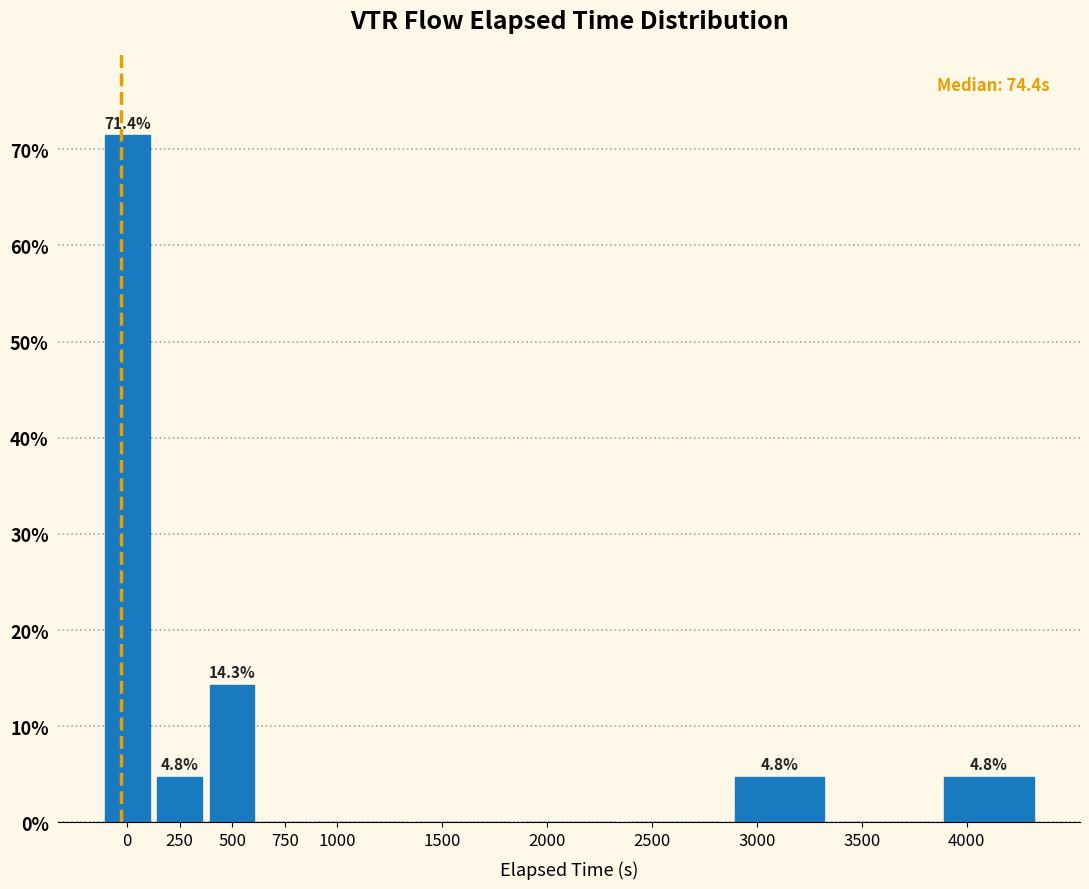

Reading left to right, extract all data points from this chart.

0=71.4	250=4.8	500=14.3	750=0.0	1000=0.0	1500=0.0	2000=0.0	2500=0.0	3000=4.8	3500=0.0	4000=4.8